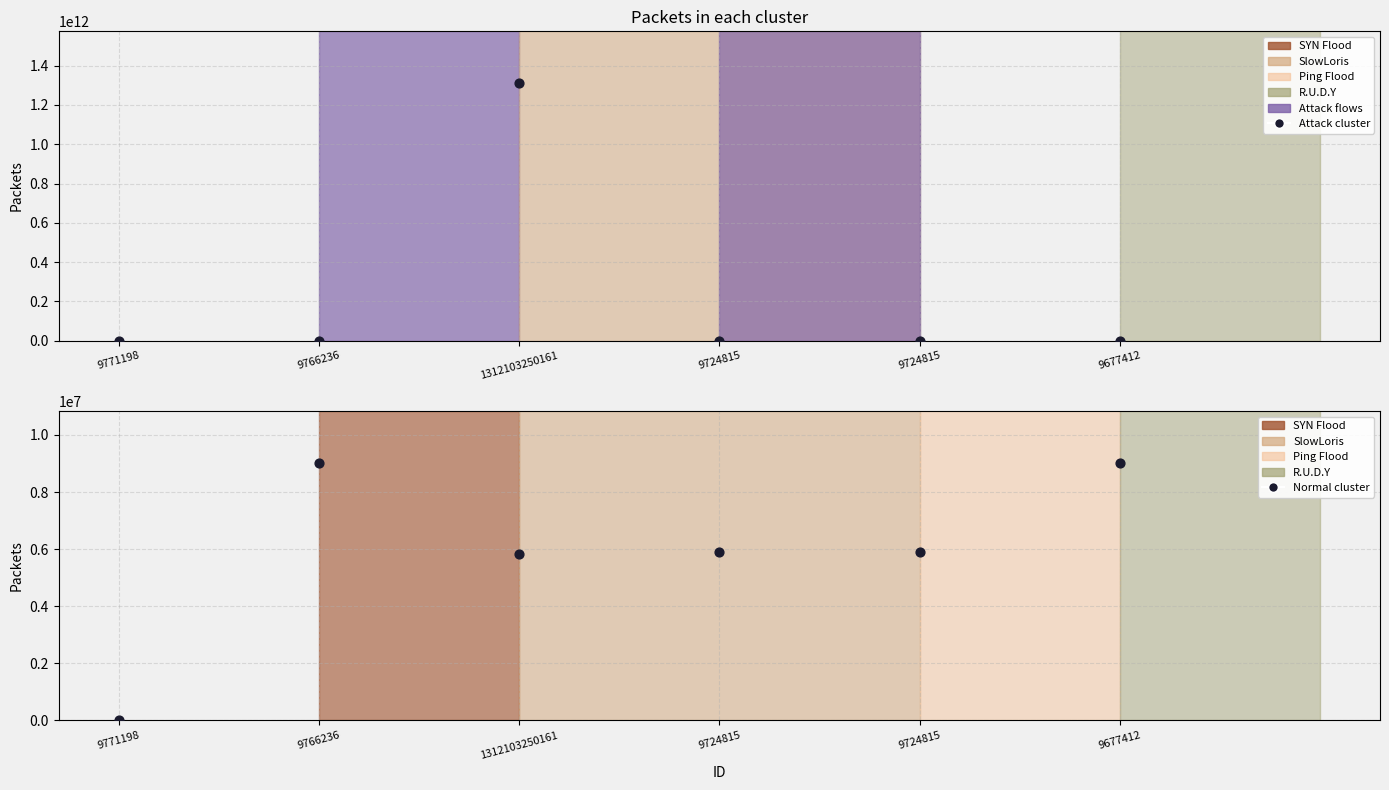

Which series contains the highest Y value?

Attack cluster